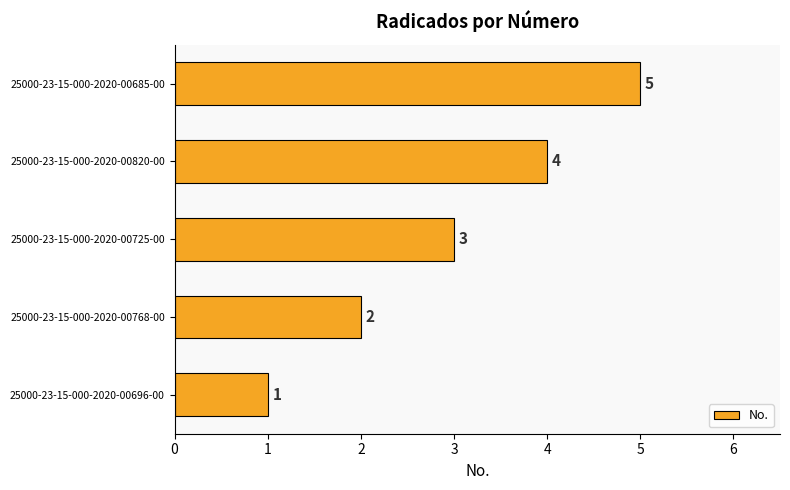

Are the bars grouped side by side (vs. stacked)?

No